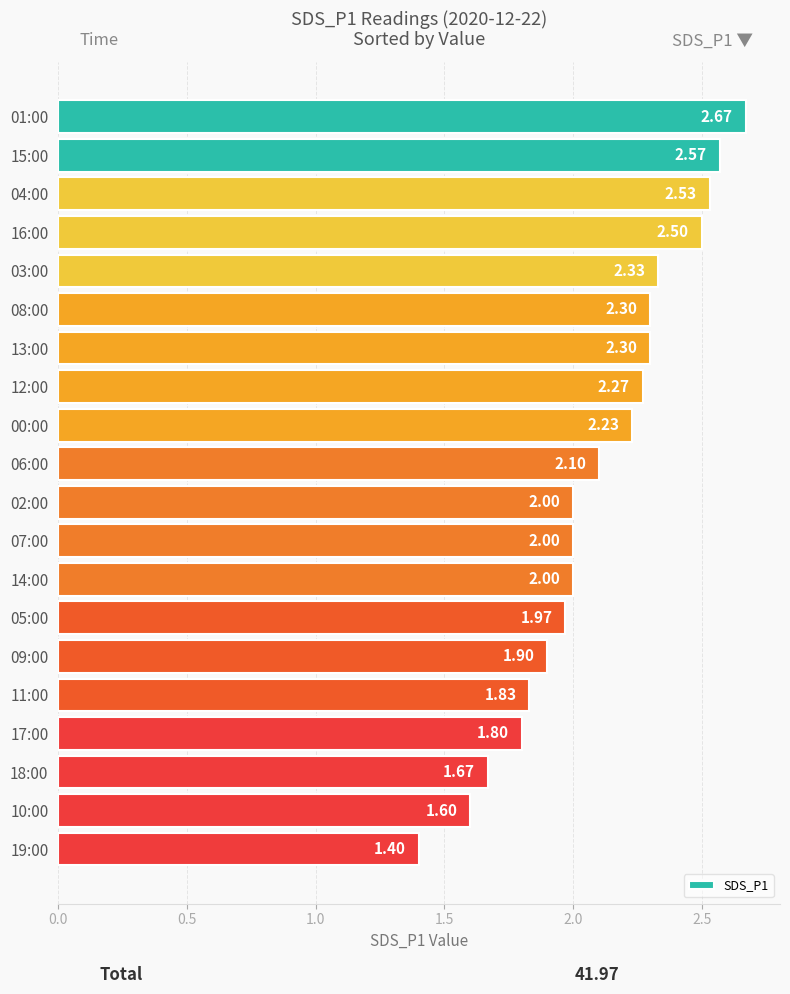

Between 00:00 and 08:00, which is larger?

08:00